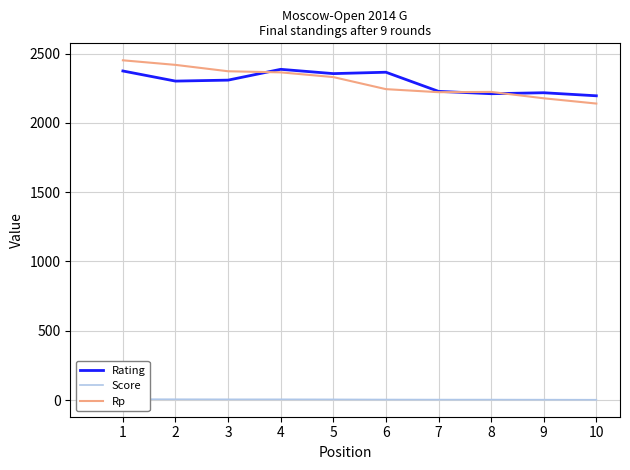

Is it true that Rp equals 3349.9 at 6?

False